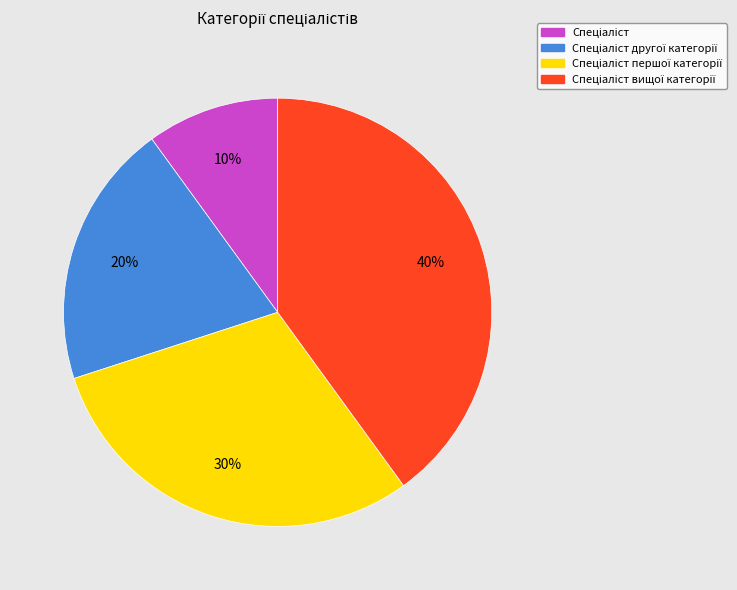

To the nearest percent, what is the average slice percentage?

25%